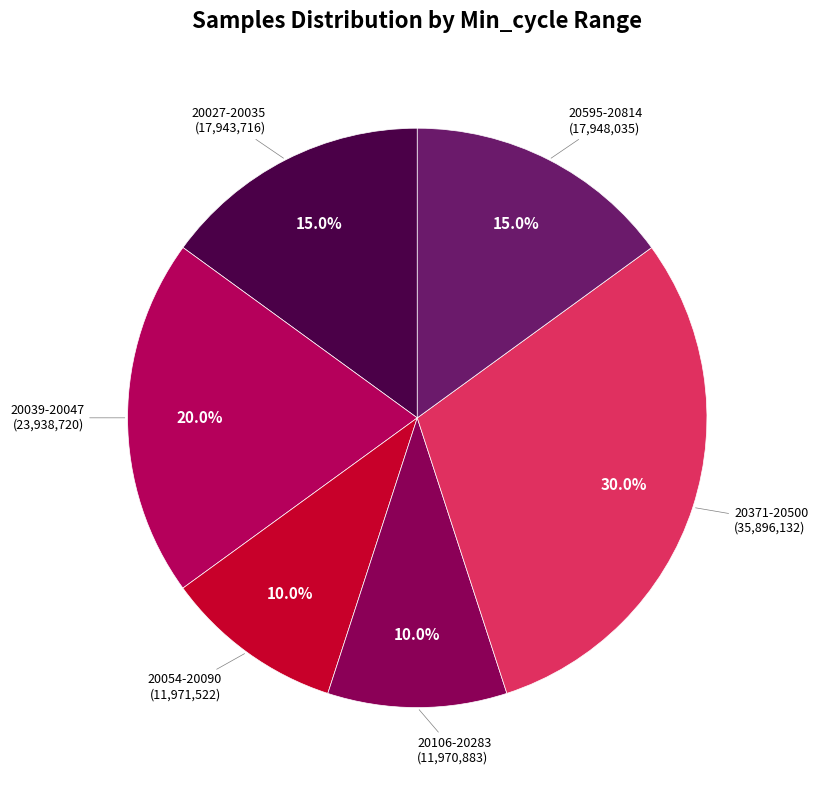

Is there any slice that represents more than half of the pie?

No